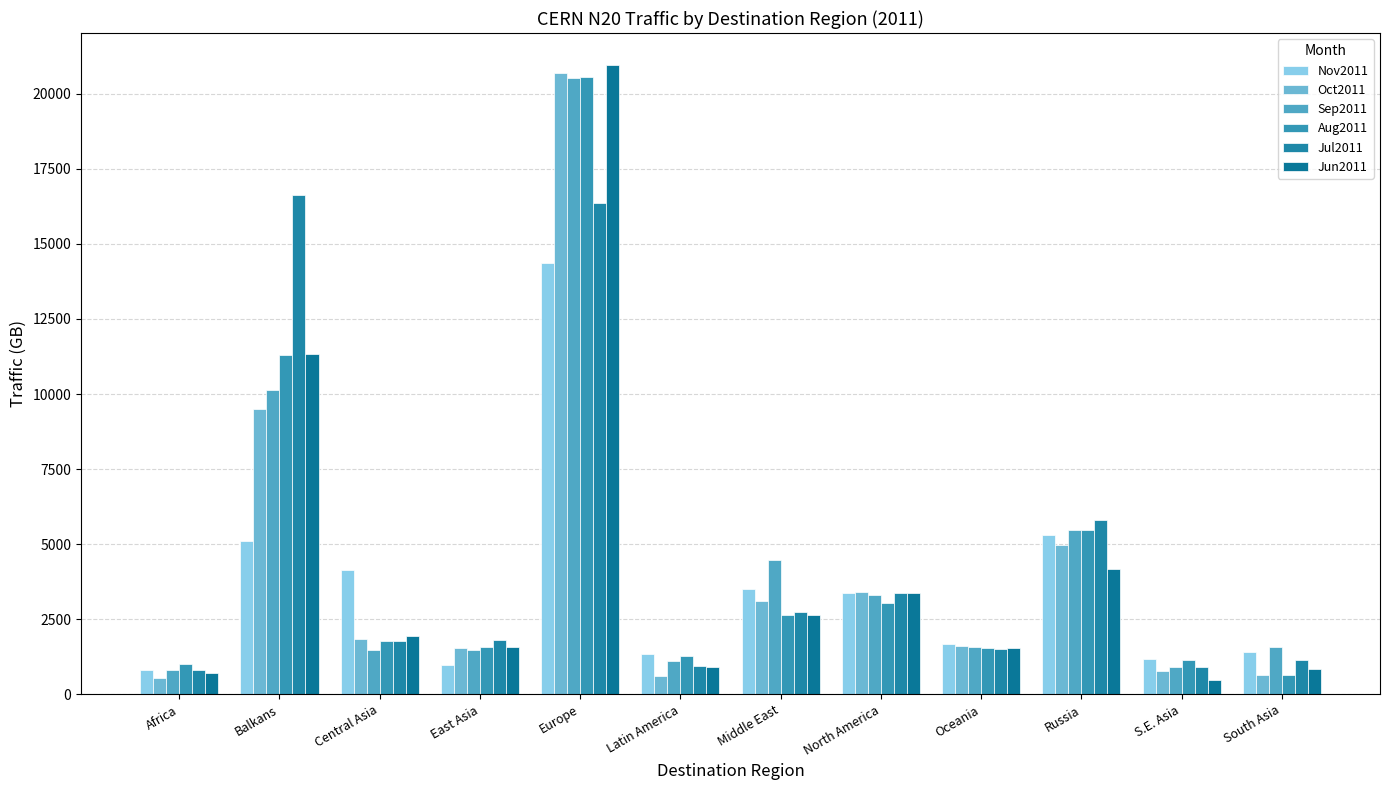

Is the value of Nov2011 at Balkans greater than the value of Jun2011 at Middle East?

Yes